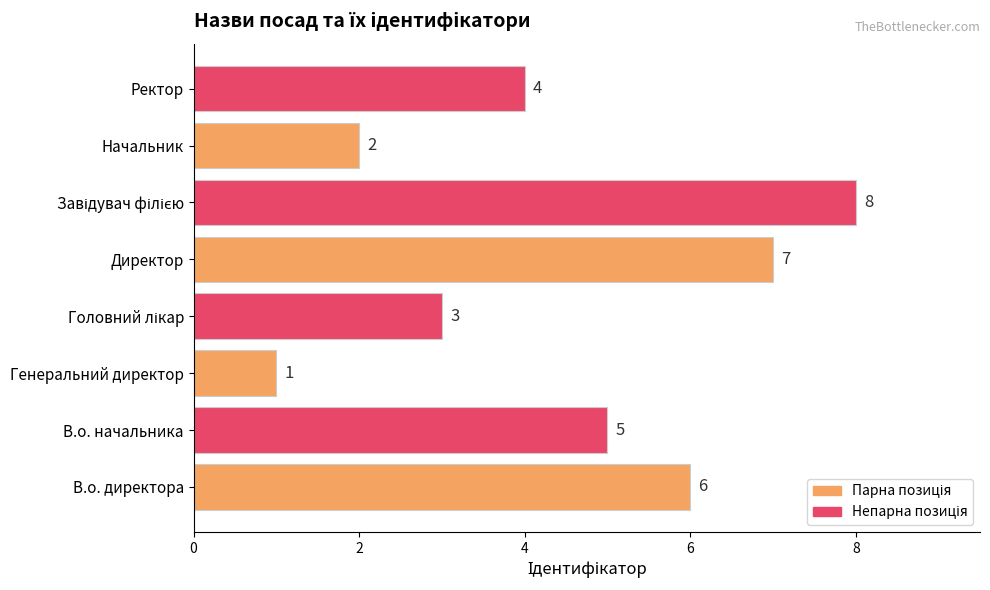

Is it true that the value at Генеральний директор is 0?

False